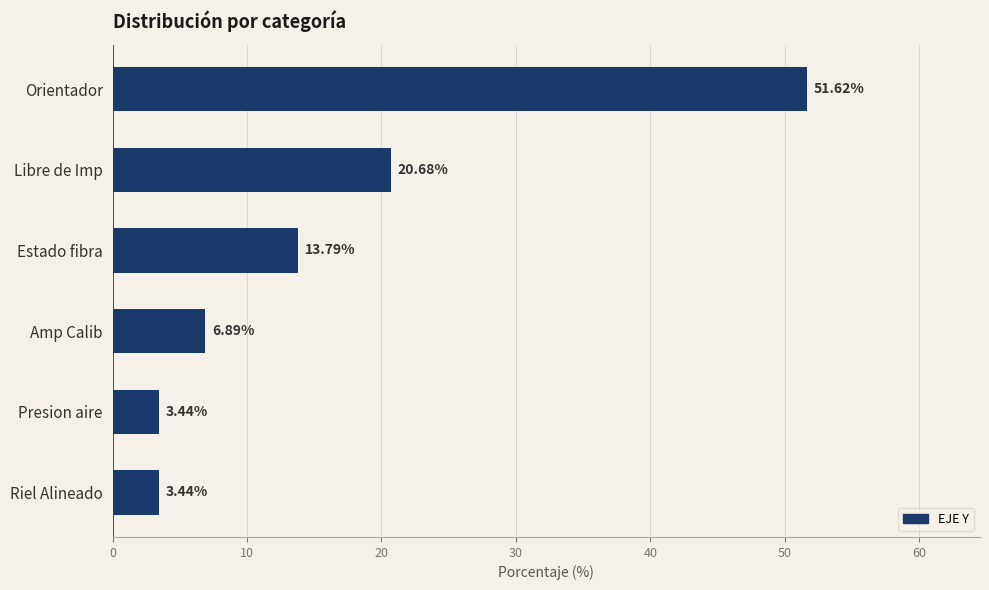

What is the label of the 5th bar from the top?

Presion aire